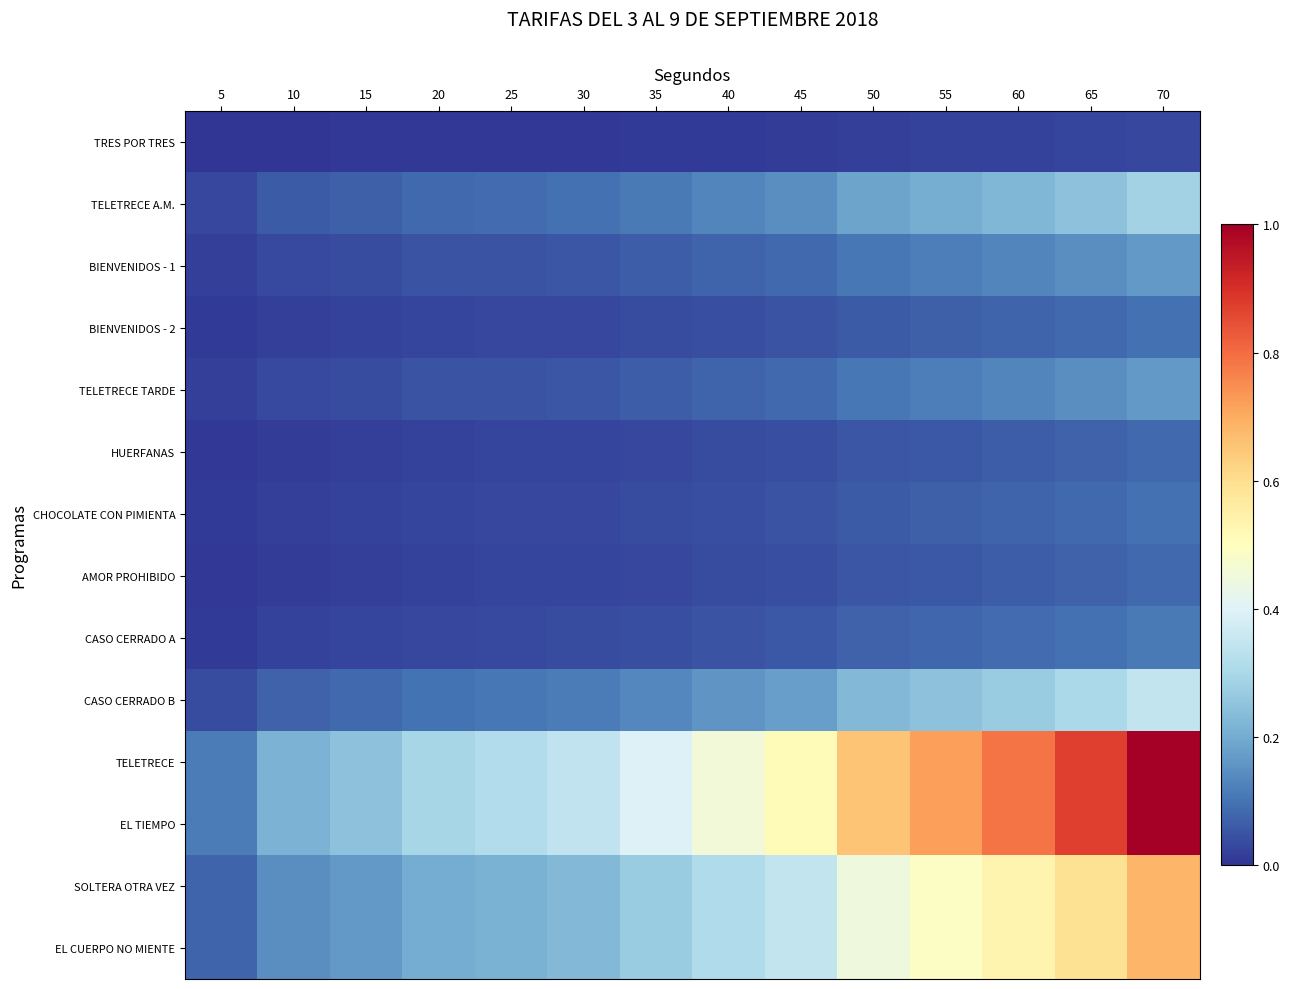

What is the spread (max minus min) of values at 35?

0.4